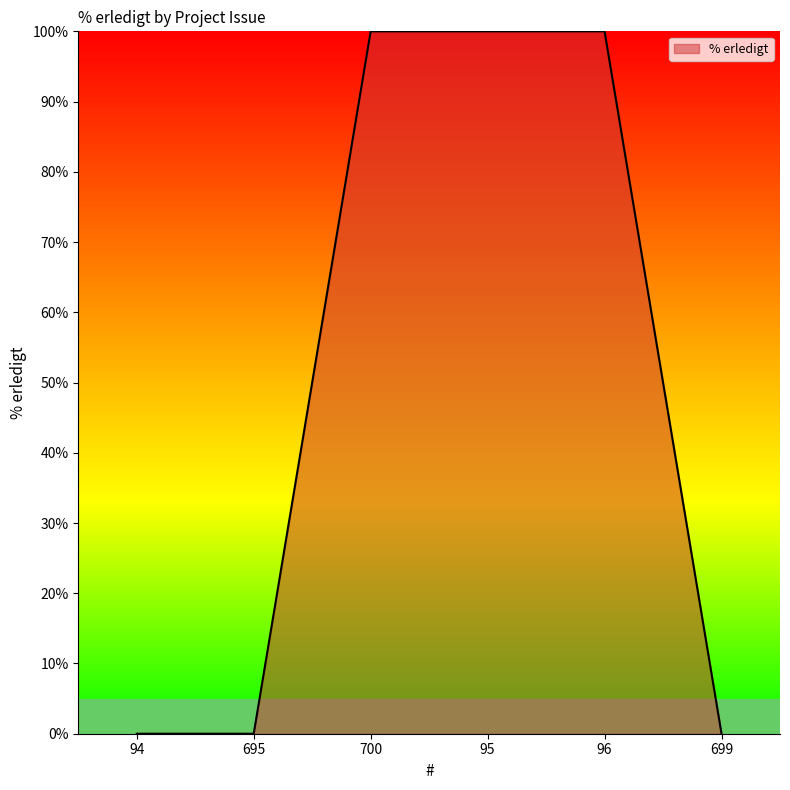

Reading left to right, list all the values displayed in this chart.

94=0	695=0	700=100	95=100	96=100	699=0